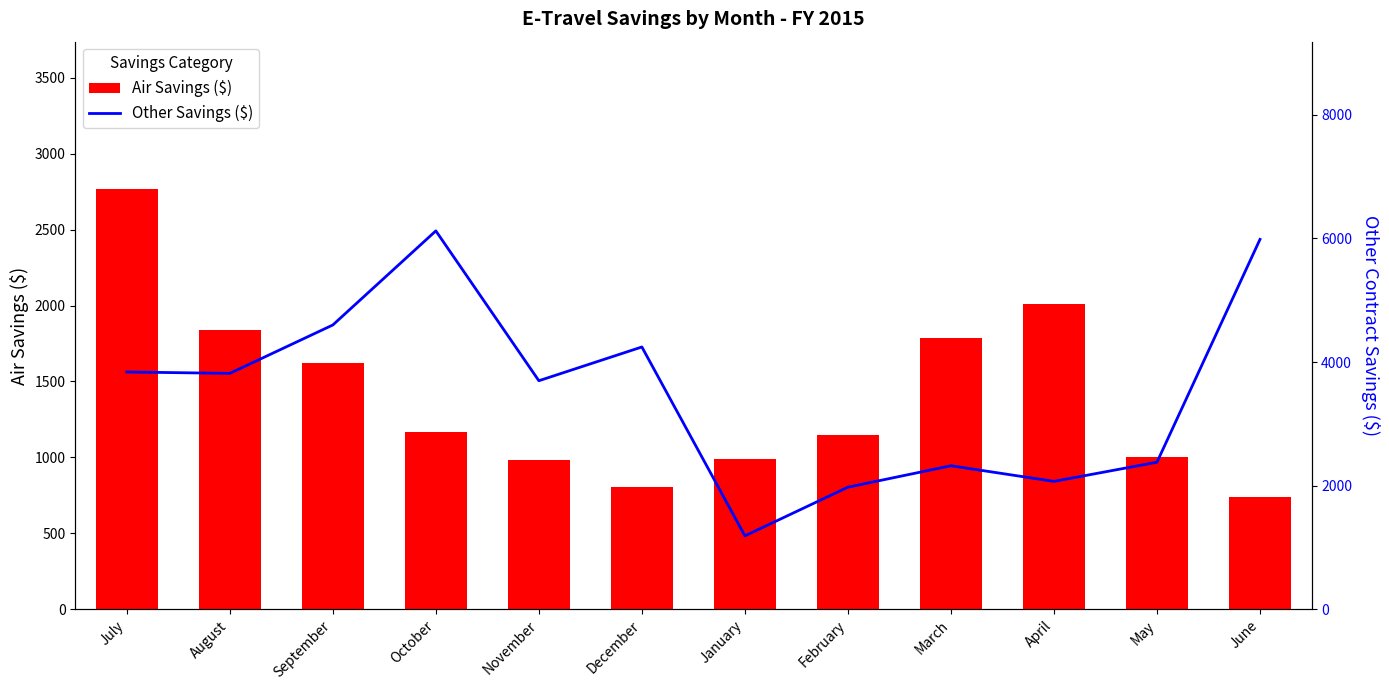

True or false: Air Savings ($) has a value of 182.0 at June.

False